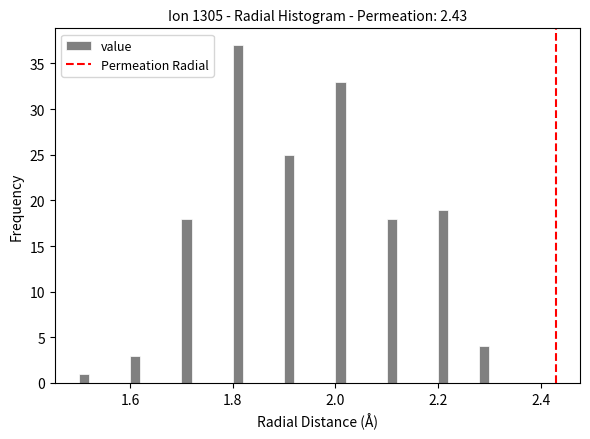

Read against the x-axis, roughly where is the centre of the tallest bar?

1.82